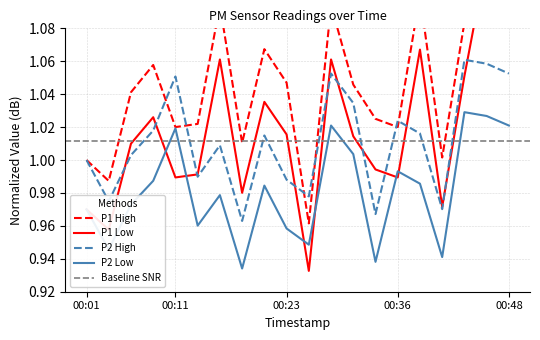

List the labels in order of P2 value, smallest first.

00:18, 00:33, 00:41, 00:04, 00:26, 00:23, 00:13, 00:01, 00:06, 00:16, 00:21, 00:38, 00:08, 00:36, 00:31, 00:11, 00:28, 00:48, 00:46, 00:43